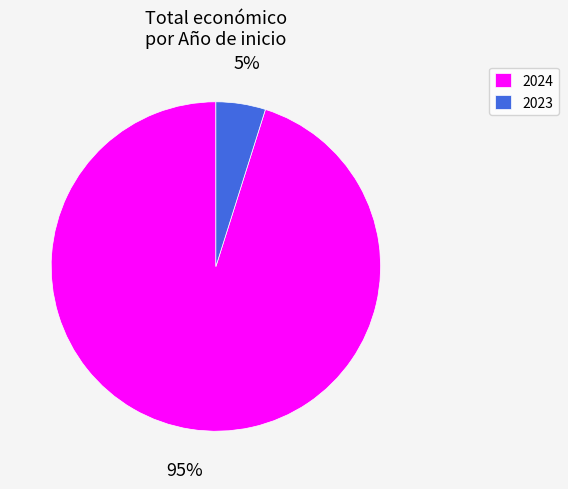

The 2024 slice represents 16% of the pie. True or false?

False